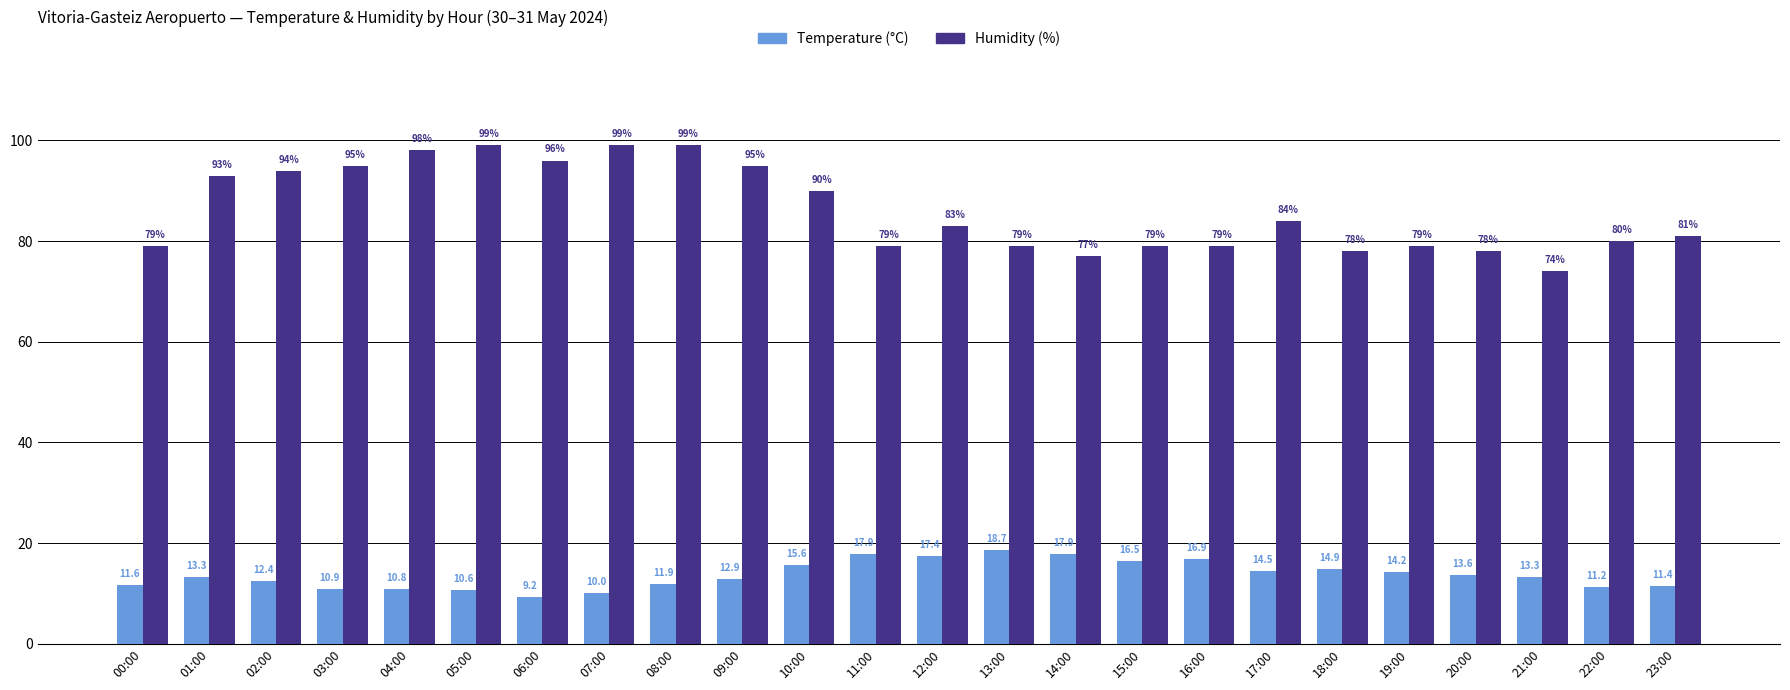

What is the spread (max minus min) of values at 23:00?

69.6